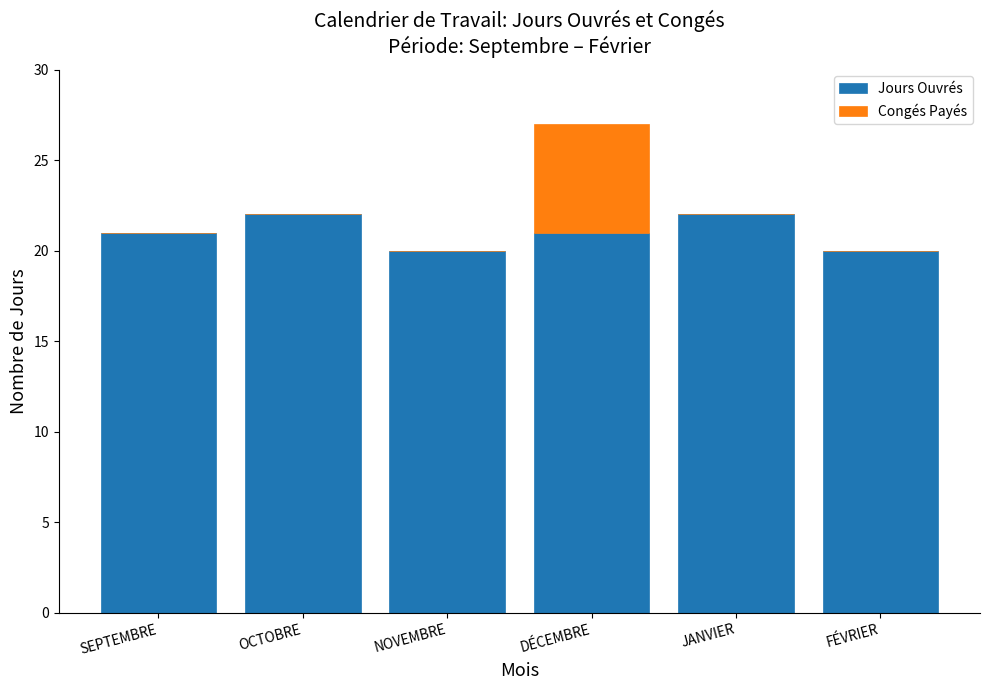

Reading right to left, list the values for the Jours Ouvrés series.

FÉVRIER=20	JANVIER=22	DÉCEMBRE=21	NOVEMBRE=20	OCTOBRE=22	SEPTEMBRE=21